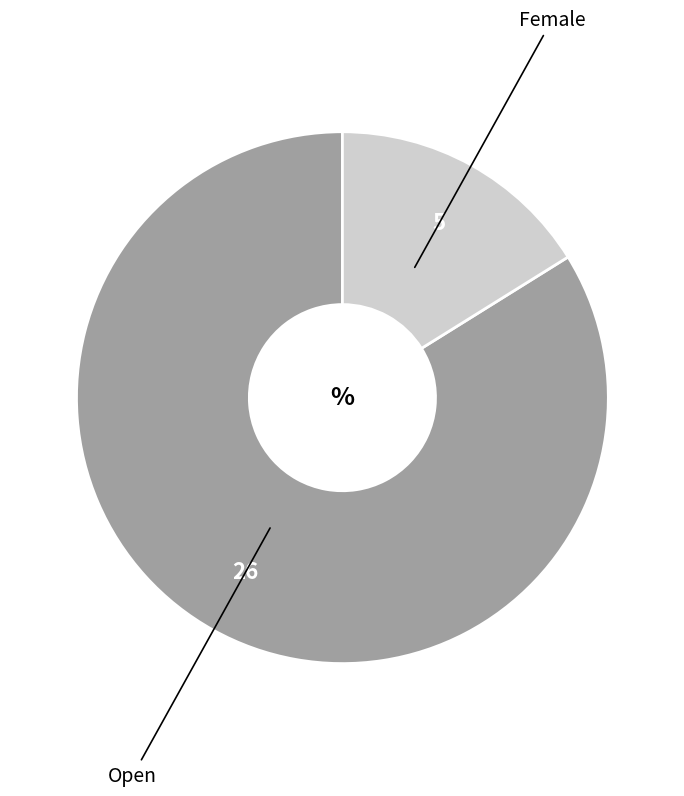

Is there any slice that represents more than half of the pie?

Yes